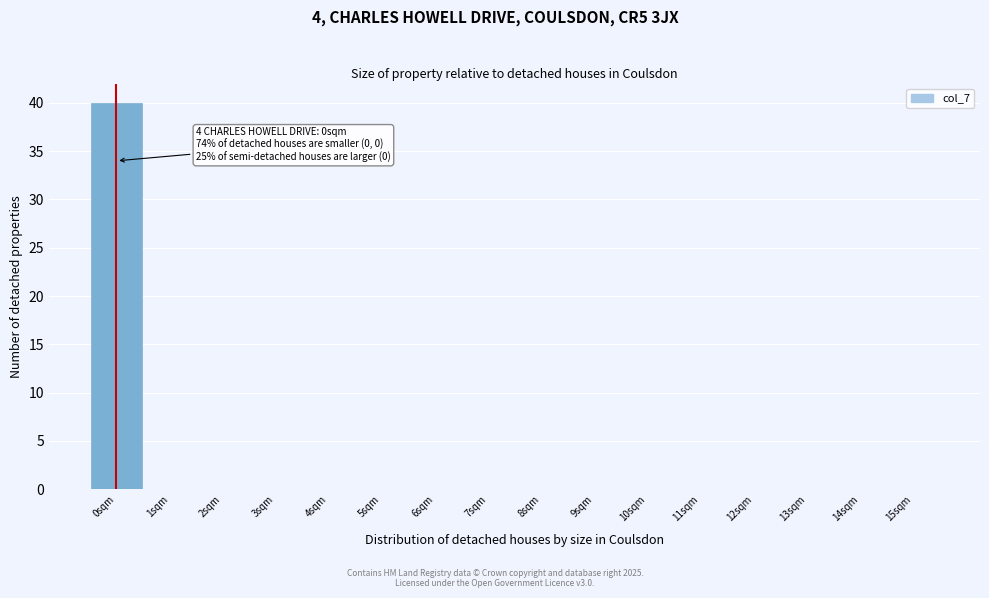

Which range on the x-axis has the tallest bar?

-0.5 to 0.5